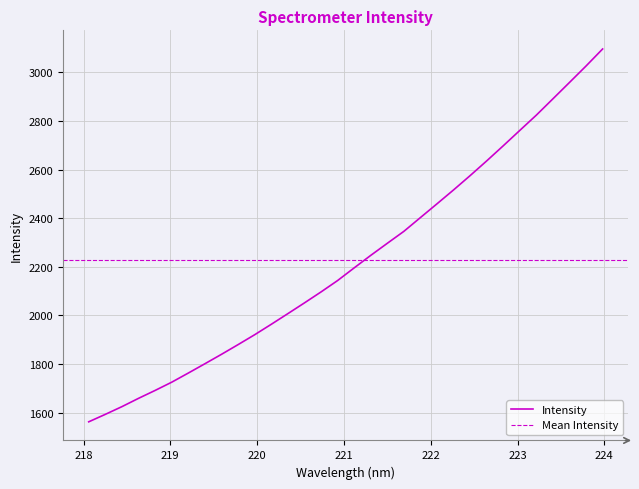

What is the difference between the values at 222.0721 and 221.8812?

56.6